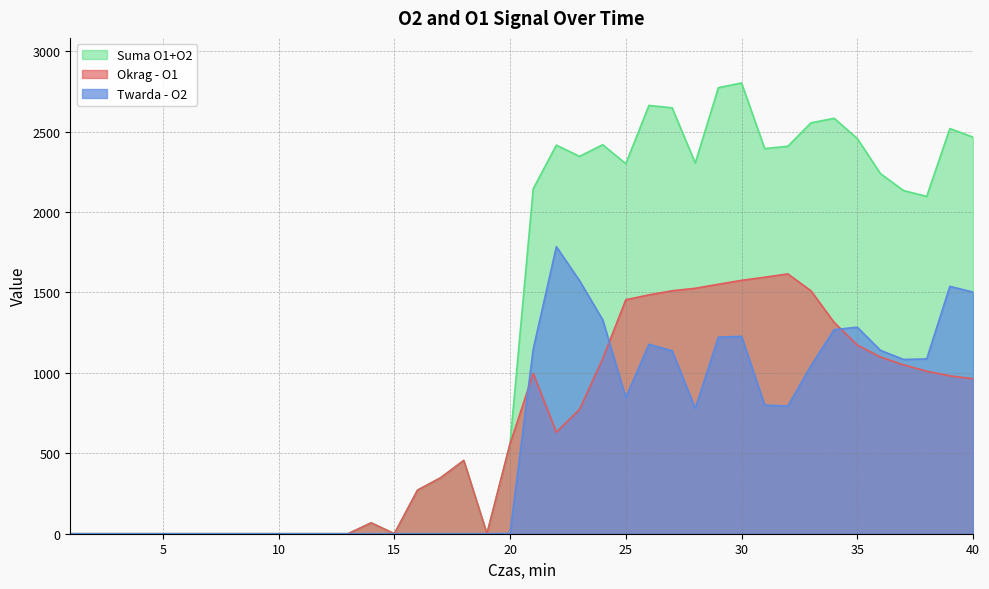

What value does the Suma O1+O2 series have at 22?

2415.5